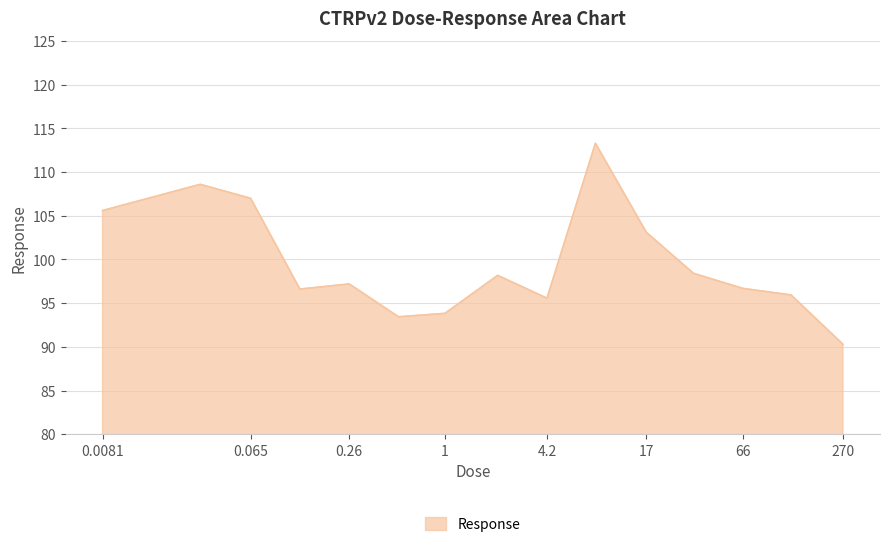

What is the difference between the maximum and minimum values?

23.0